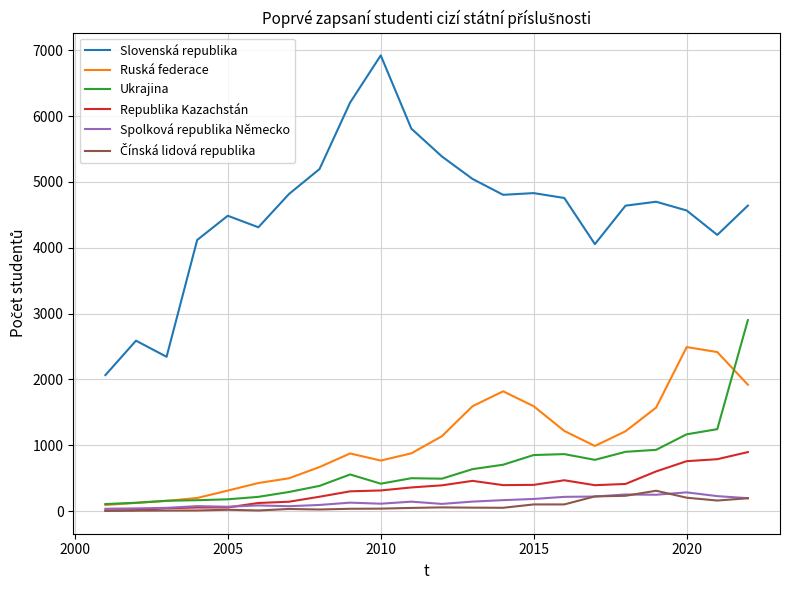

Which series has the largest total across all categories?

Slovenská republika